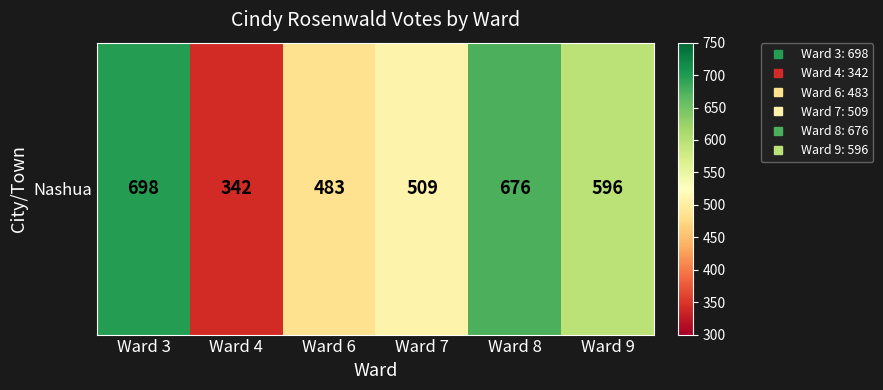

Is it true that the value at Ward 8 is 676?

True